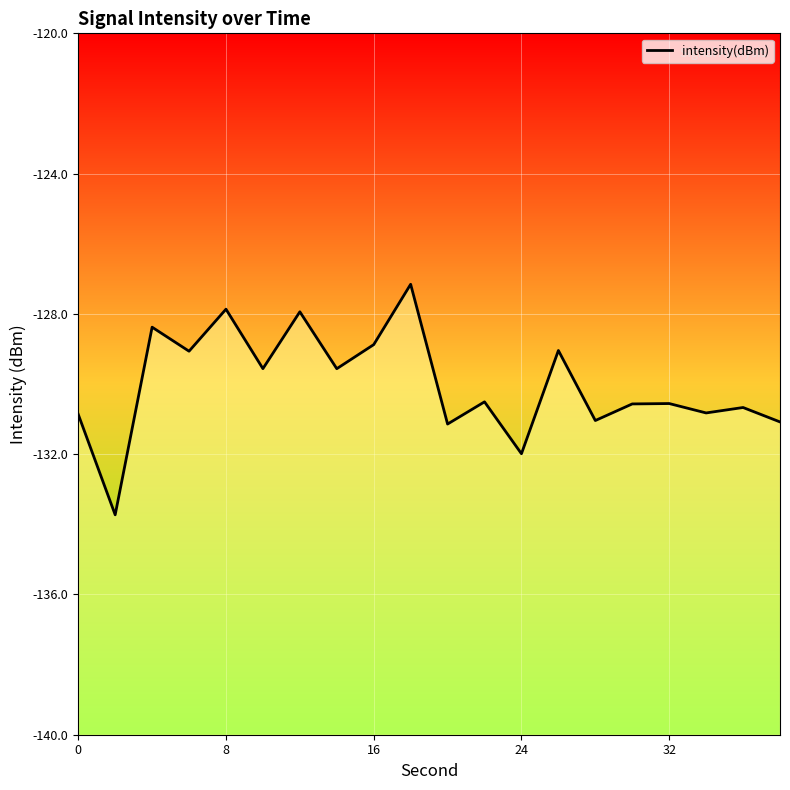

What is the difference between the maximum and minimum values?

6.6